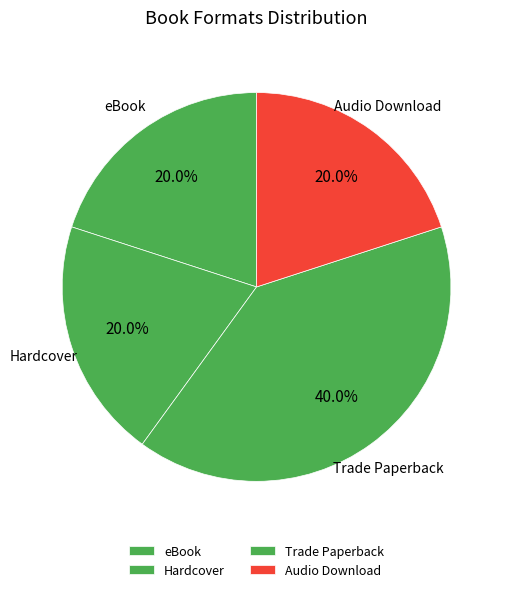

What is the ratio of the value at Trade Paperback to the value at Audio Download?

2.0